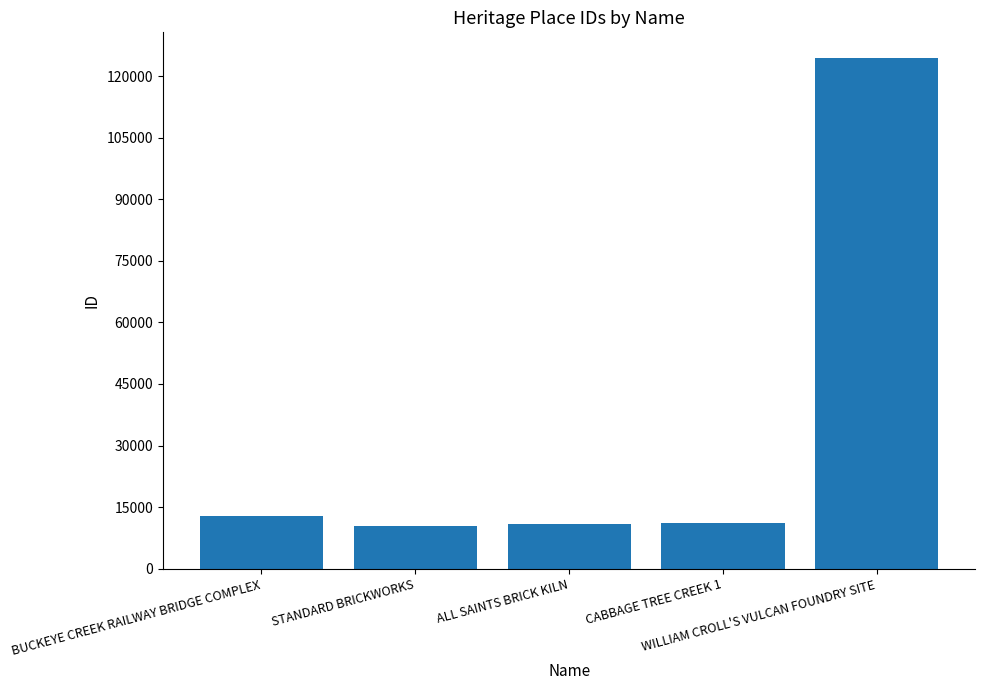

What is the average value?

33908